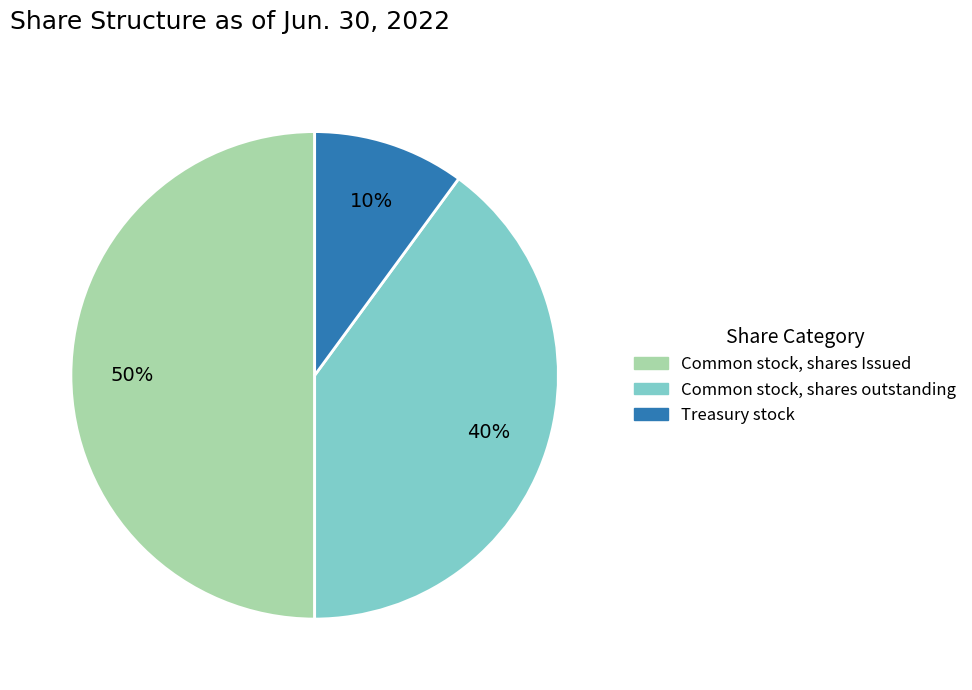

Does Treasury stock represent more than half of the total?

No